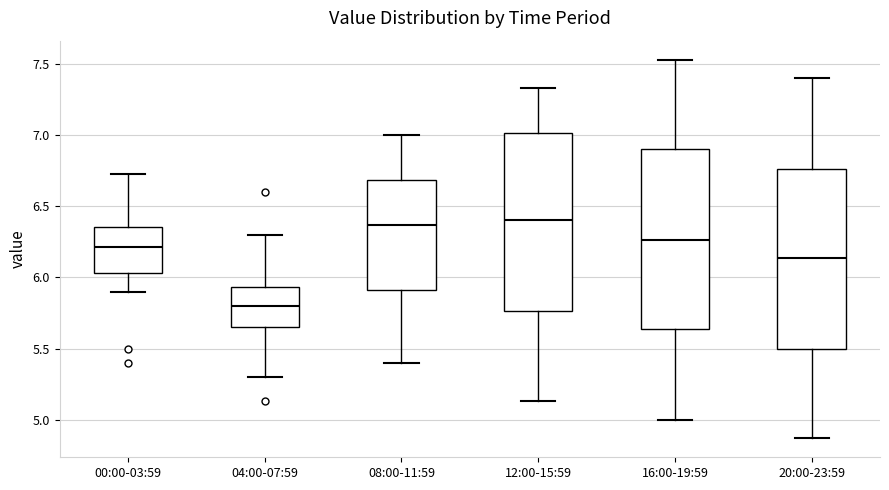

Reading left to right, transcribe this box plot: for each box, give where its median line is, the range the box spans, and where its two whiskers end, as read against the y-axis. The values are not printed on the chart, so give them approximately, as read against the axis.

00:00-03:59: median 6.20, box 6.05 to 6.35, whiskers 5.90 to 6.75
04:00-07:59: median 5.80, box 5.65 to 5.95, whiskers 5.30 to 6.30
08:00-11:59: median 6.35, box 5.90 to 6.70, whiskers 5.40 to 7.00
12:00-15:59: median 6.40, box 5.75 to 7.00, whiskers 5.15 to 7.35
16:00-19:59: median 6.25, box 5.65 to 6.90, whiskers 5.00 to 7.55
20:00-23:59: median 6.15, box 5.50 to 6.75, whiskers 4.85 to 7.40